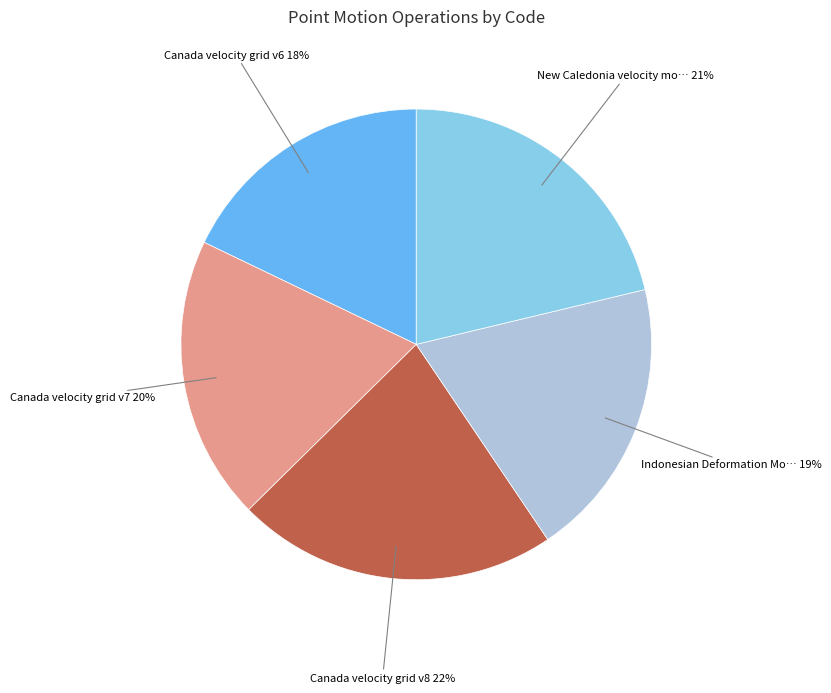

To the nearest percent, what is the difference between the largest and smallest slice percentages?

4%